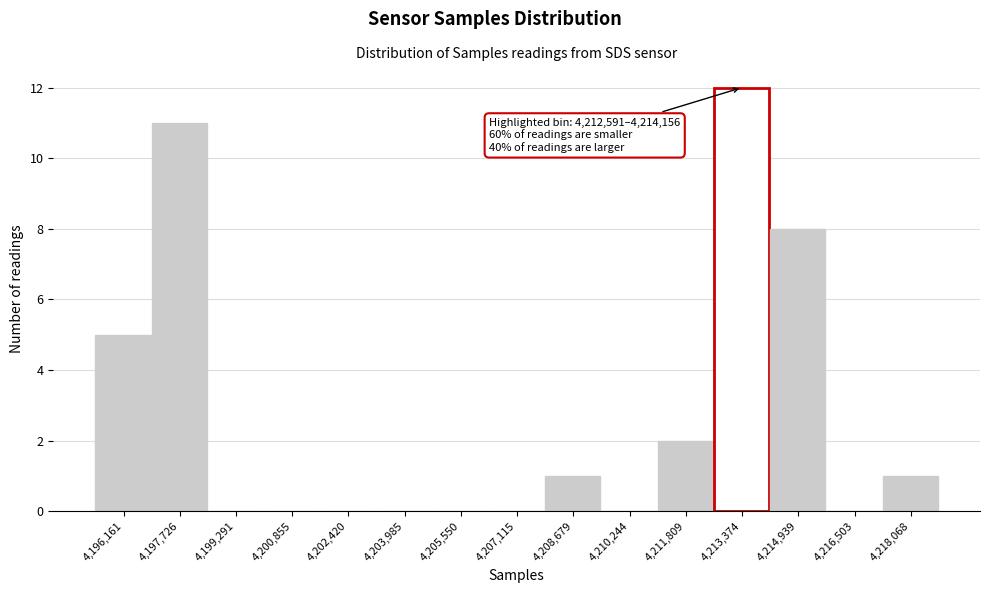

Which range on the x-axis has the tallest bar?

4212600 to 4214200